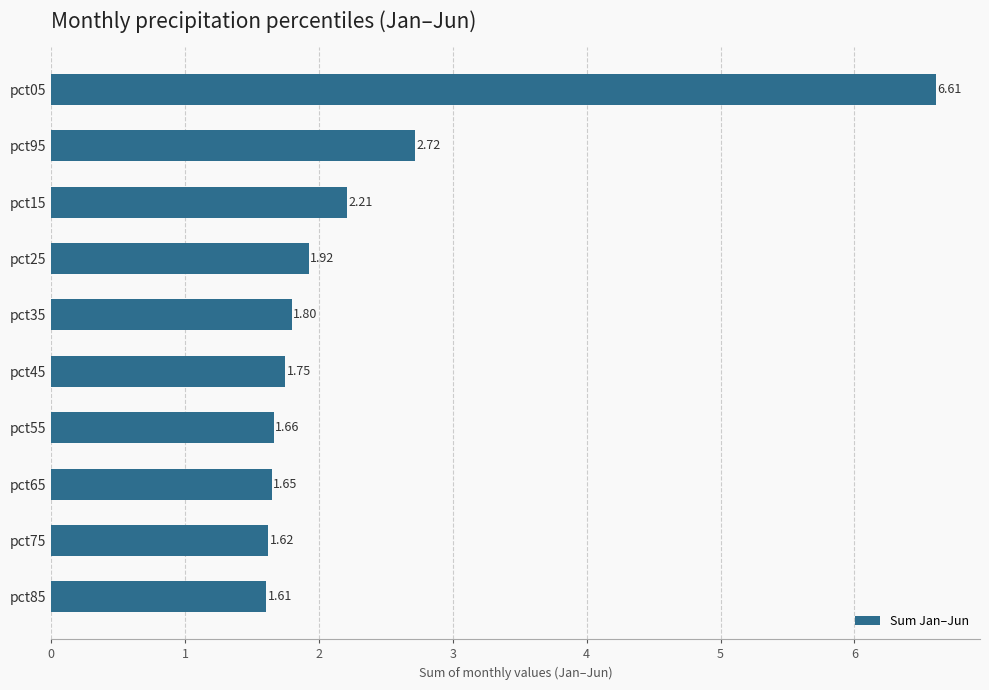

What is the ratio of the value at pct85 to the value at pct95?

0.6